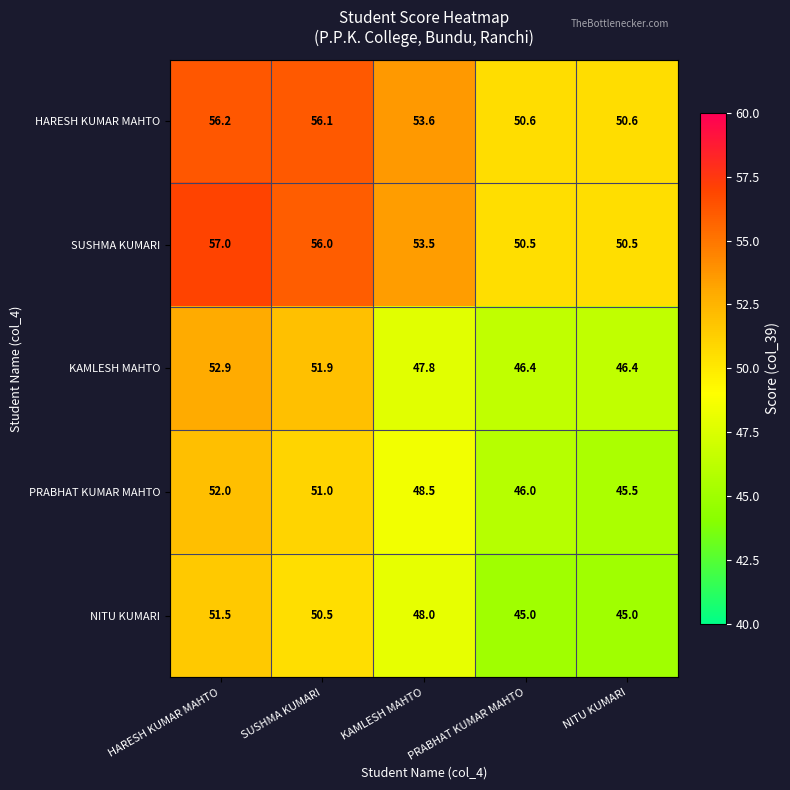

What is the minimum value shown in the chart?

45.0